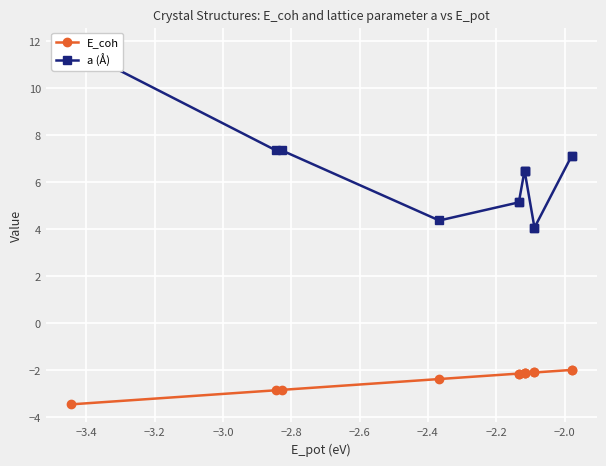

What is the value of the E_coh point at the 1st from the left?

-3.4